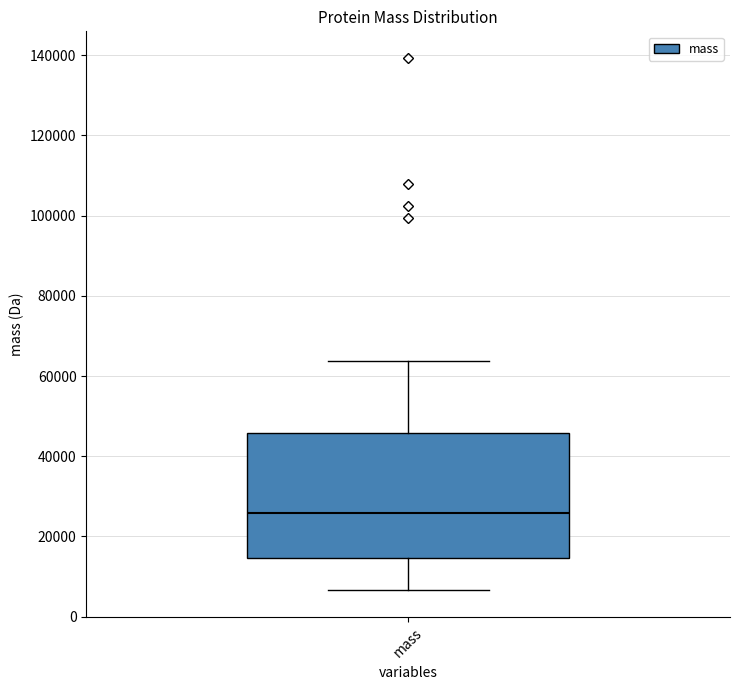

Where is the lower edge of the box for mass on the y-axis? The values are not printed on the chart, so give them approximately, as read against the axis.

14000